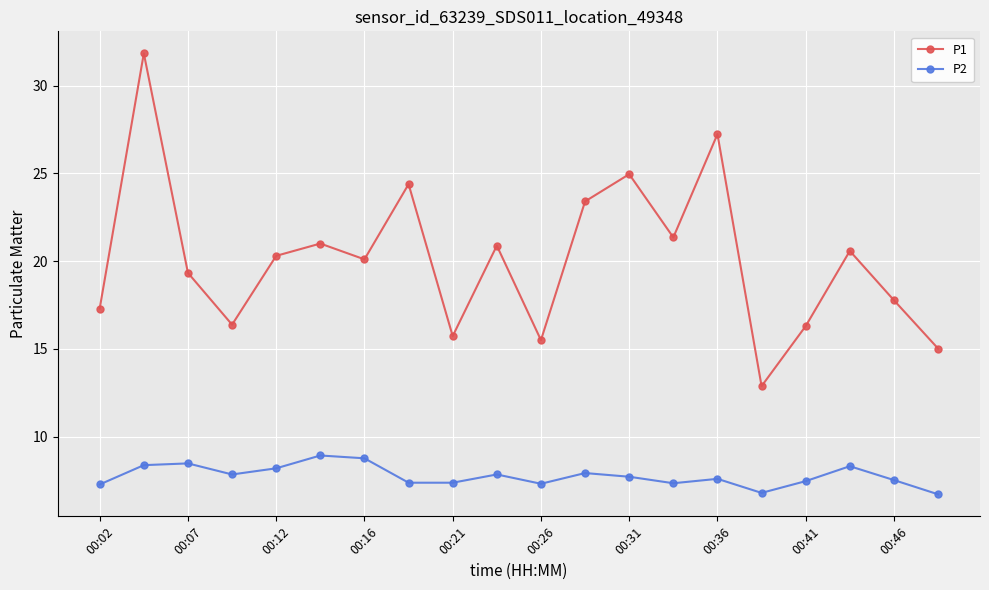

What is the greatest value displayed?

31.8